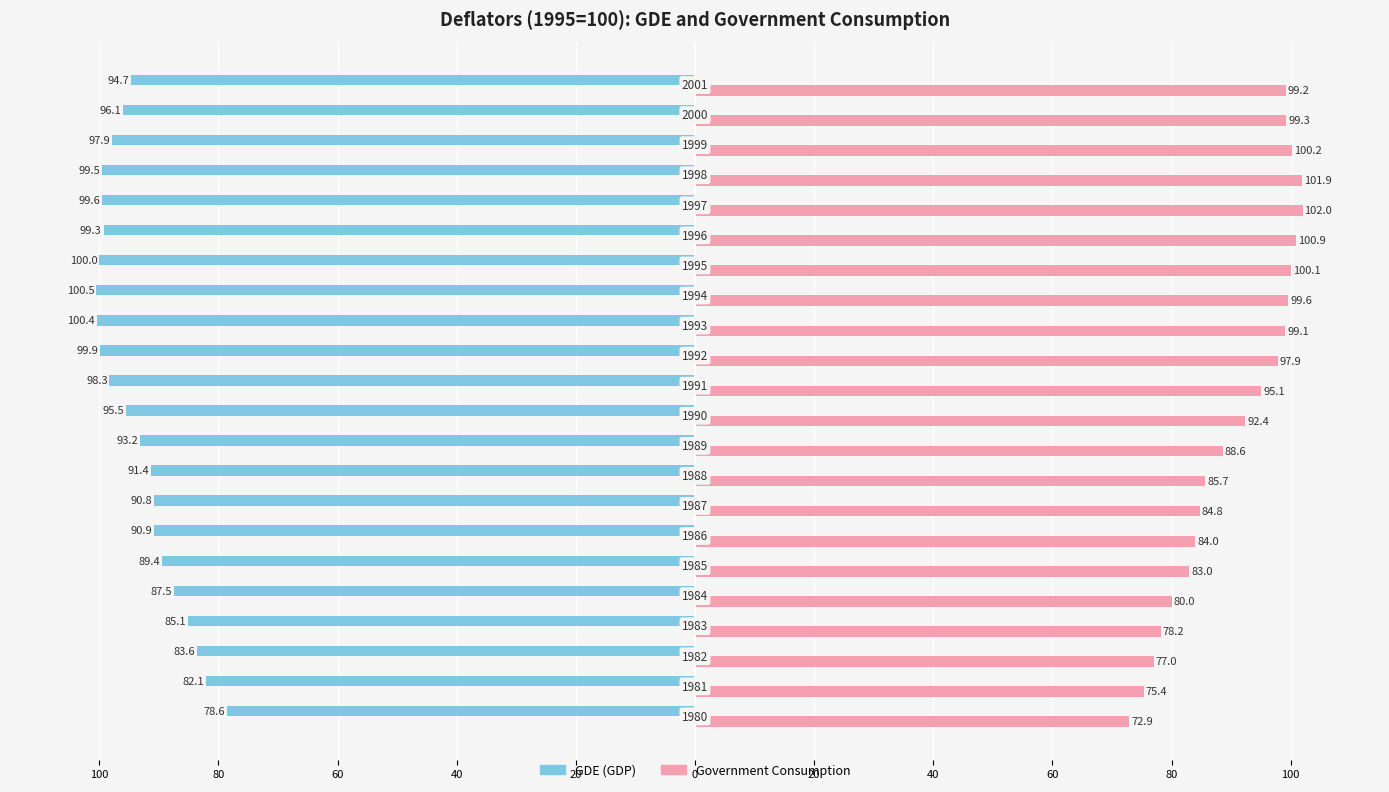

What are all the series names shown in the legend?

GDE (GDP), Government Consumption